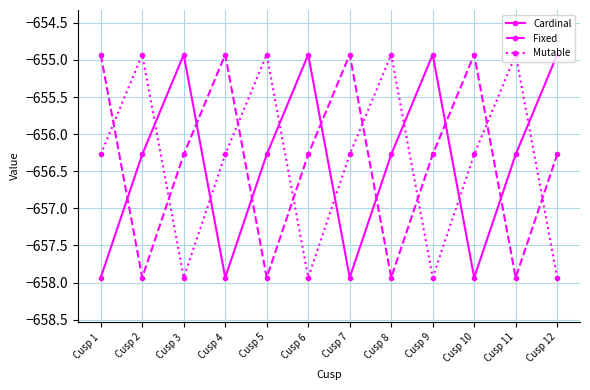

Which series ends up on top after the final intersection of Cardinal and Fixed?

Cardinal